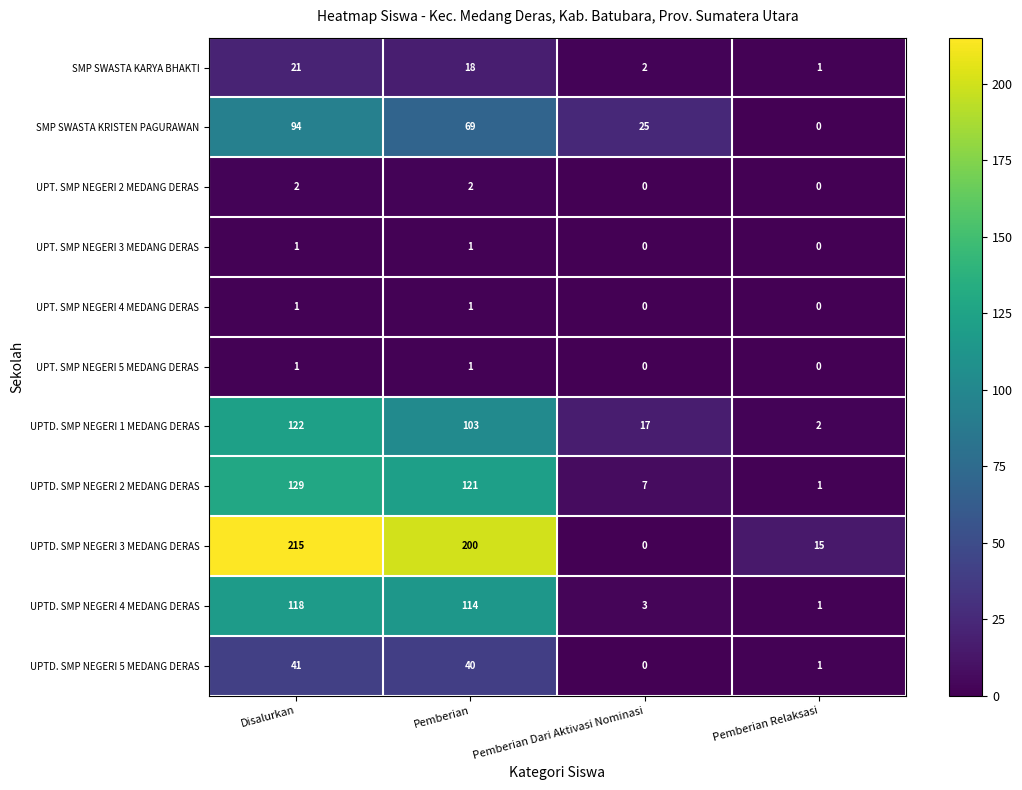

What is the difference between the maximum and minimum values in the UPTD. SMP NEGERI 4 MEDANG DERAS series?

117